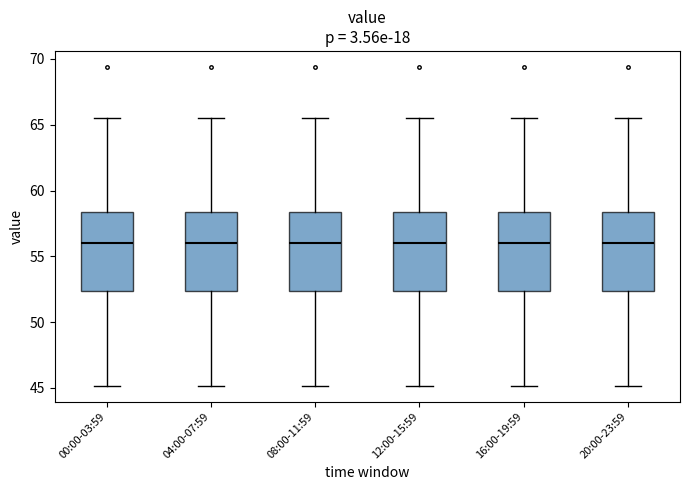

Where does the median line of the box for 12:00-15:59 sit on the y-axis? The values are not printed on the chart, so give them approximately, as read against the axis.

56.0